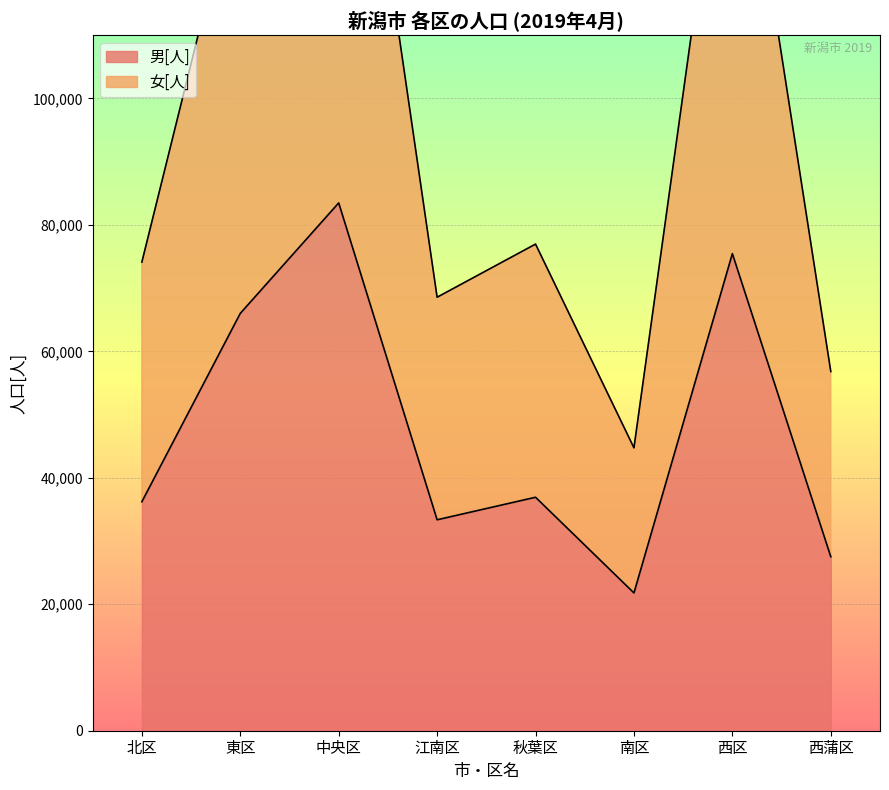

True or false: 男[人] and 女[人] cross at least once.

False